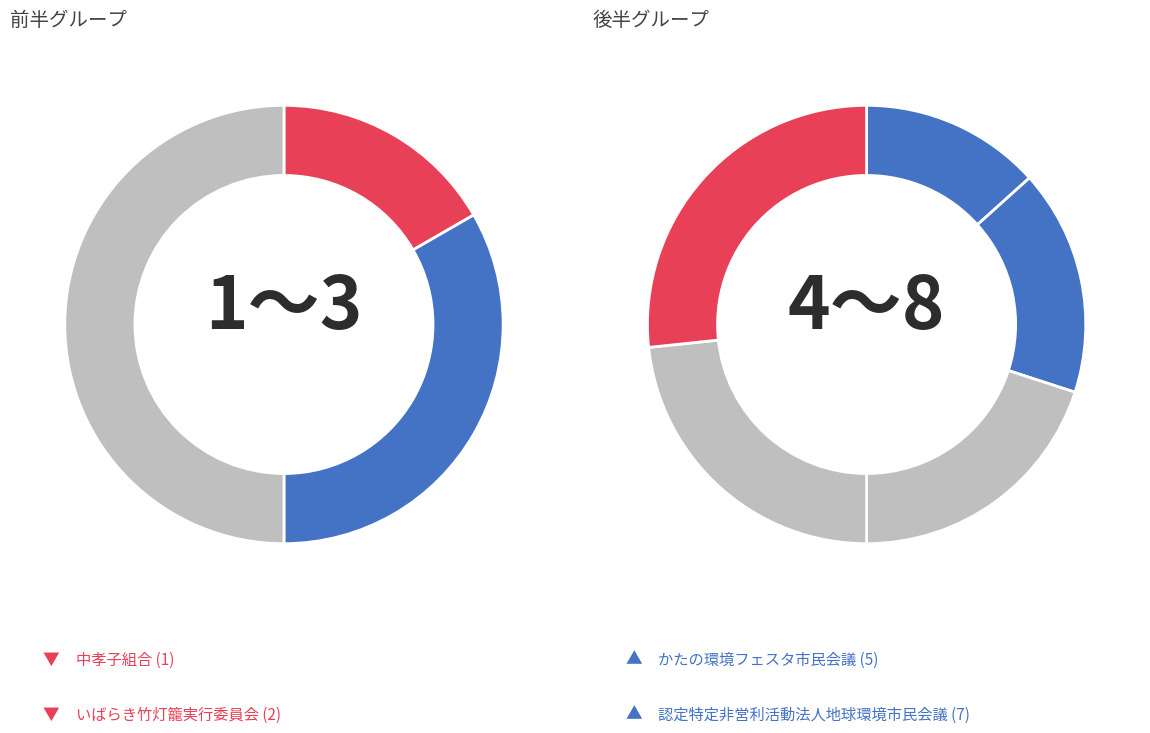

The 中孝子組合 slice represents 11% of the pie. True or false?

False